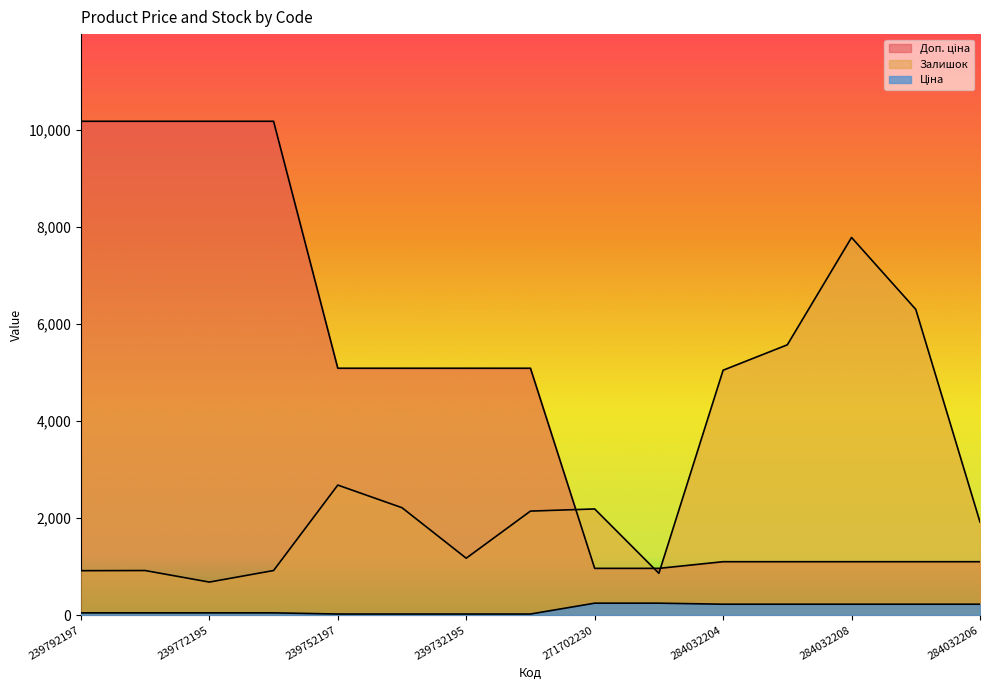

What is the total value across all series at 239752196?

7331.6